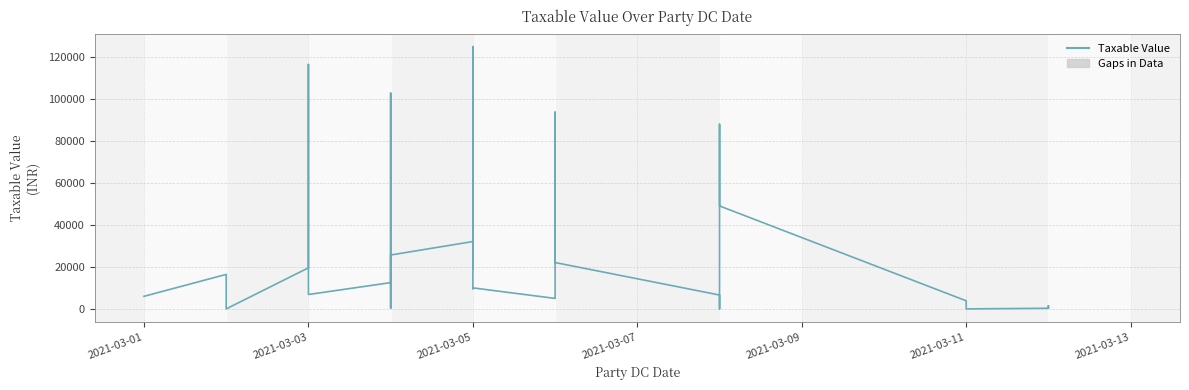

True or false: the data shows 2660.6 at 37.

False